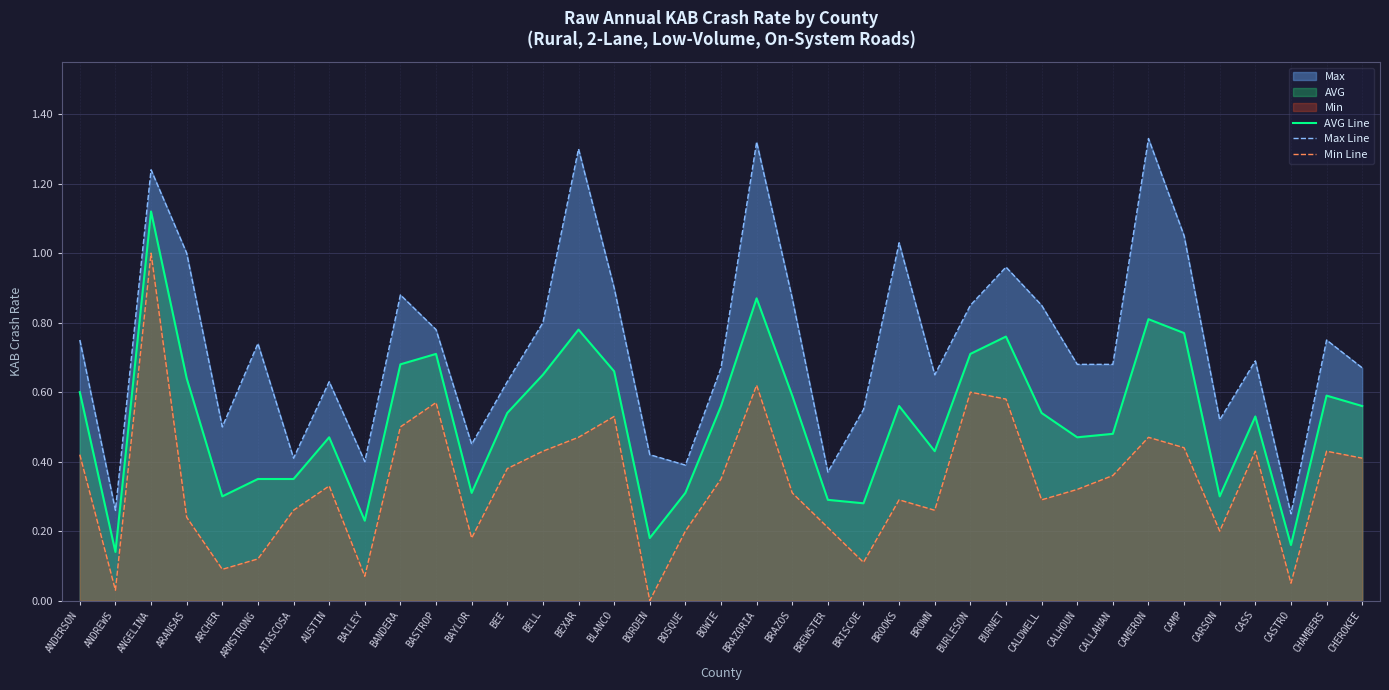

What is the label of the 24th point from the left?

BROOKS